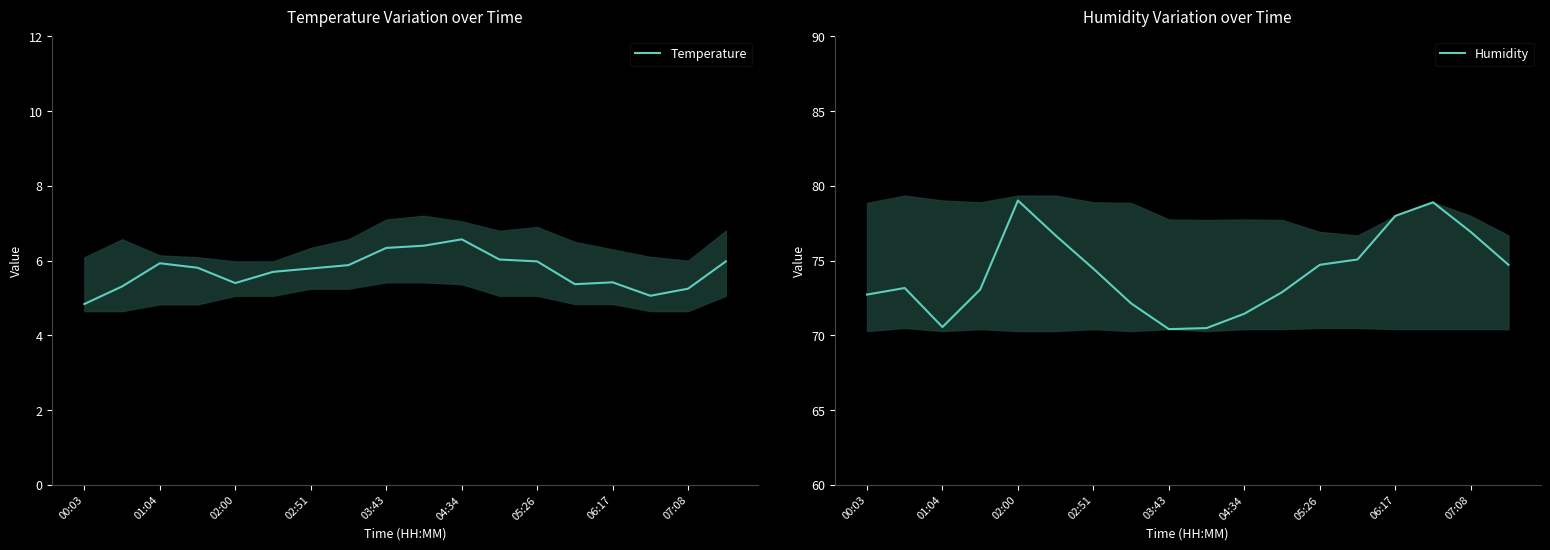

What is the highest value of the Temperature series?

6.6